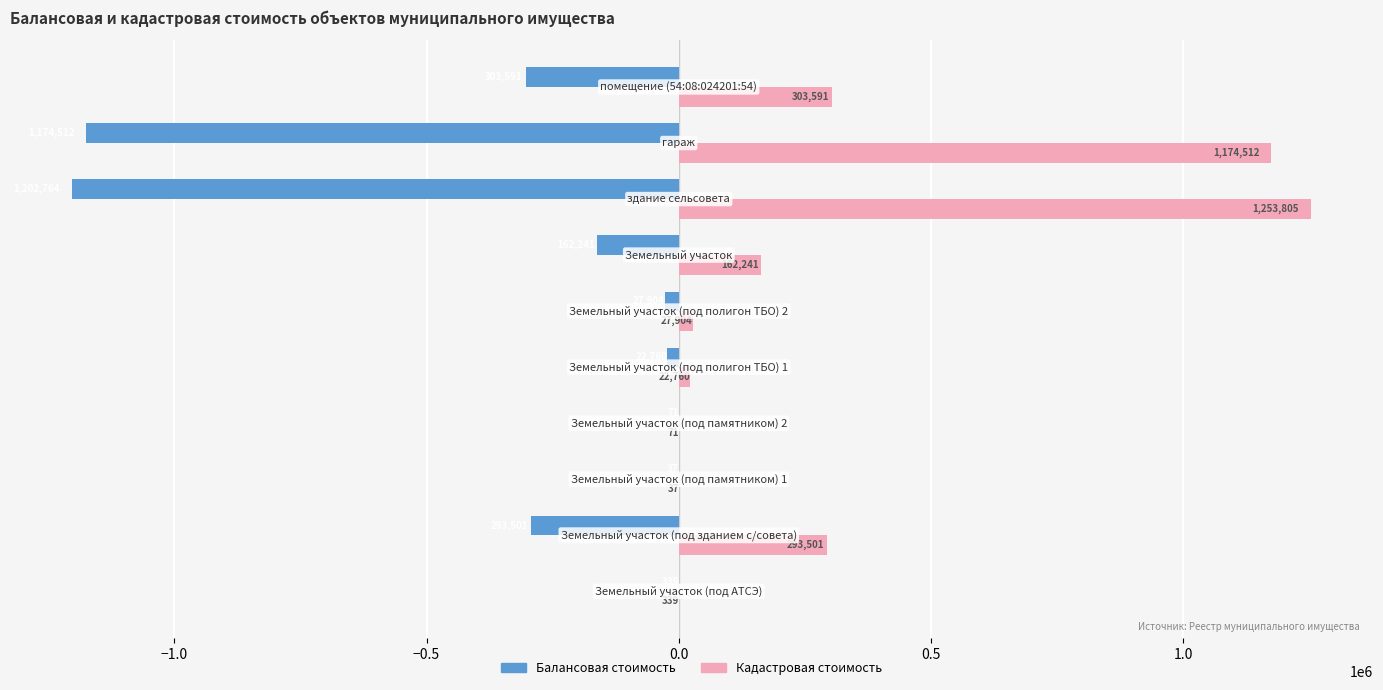

What is the maximum value shown in the chart?

1253805.1